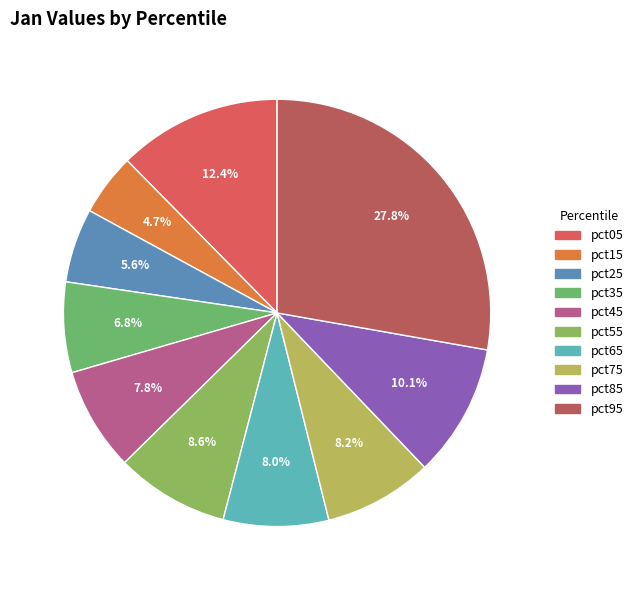

Which category has the smallest portion of the pie?

pct15